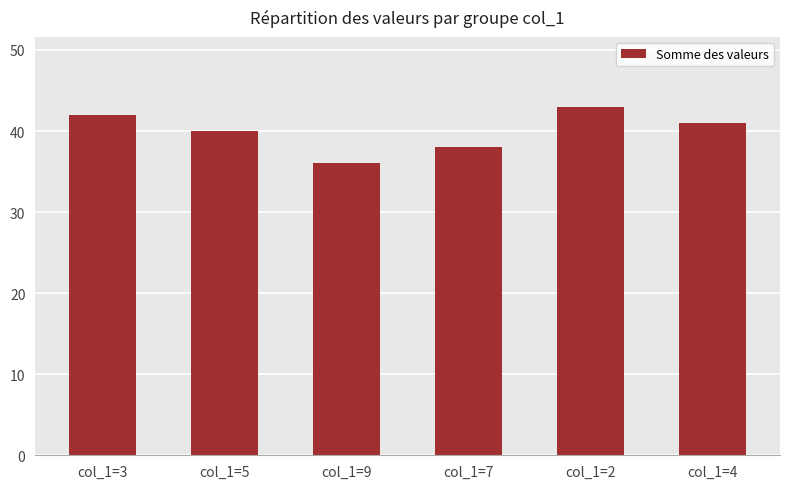

What is the label of the 4th bar from the left?

col_1=7